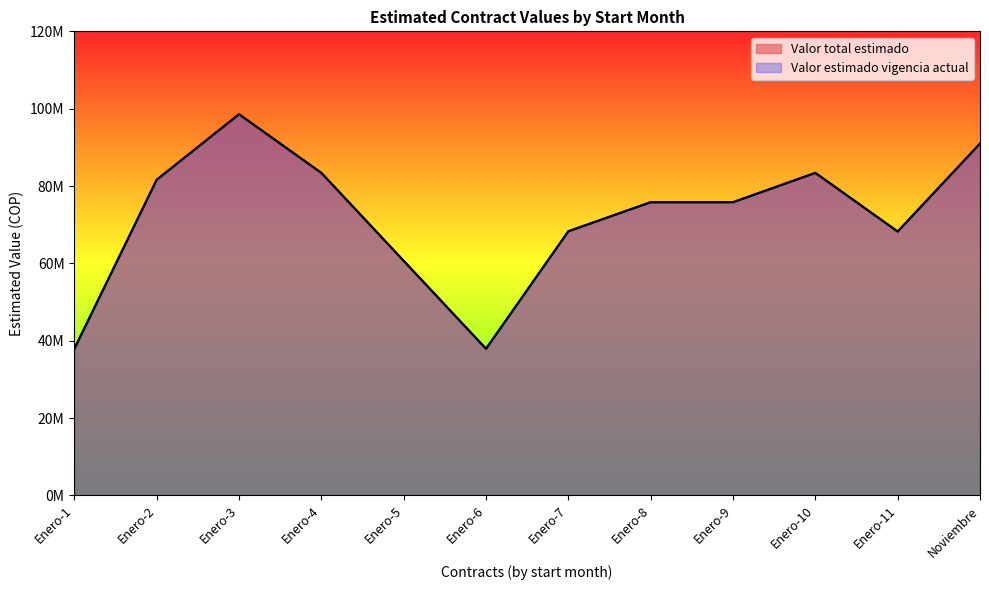

Between Enero-3 and Enero-11, which is larger?

Enero-3